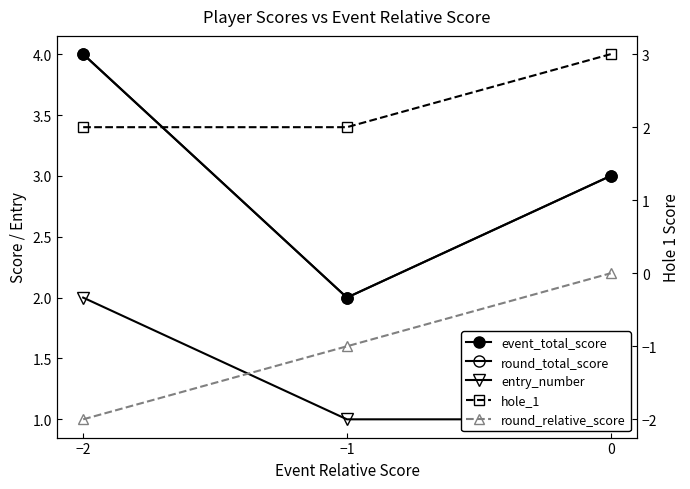

What are all the series names shown in the legend?

event_total_score, round_total_score, entry_number, hole_1, round_relative_score